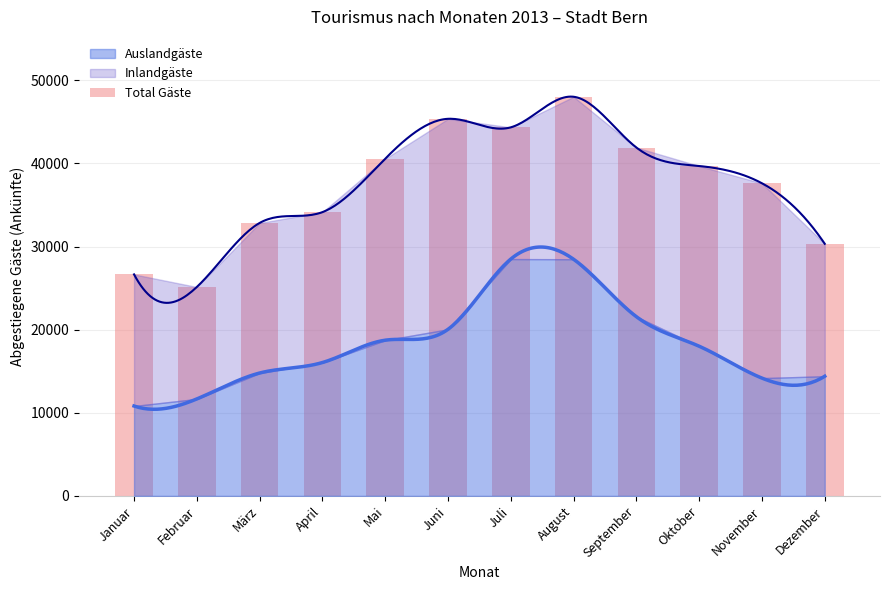

Approximately how many times larger is the value at Februar compared to August?

0.5